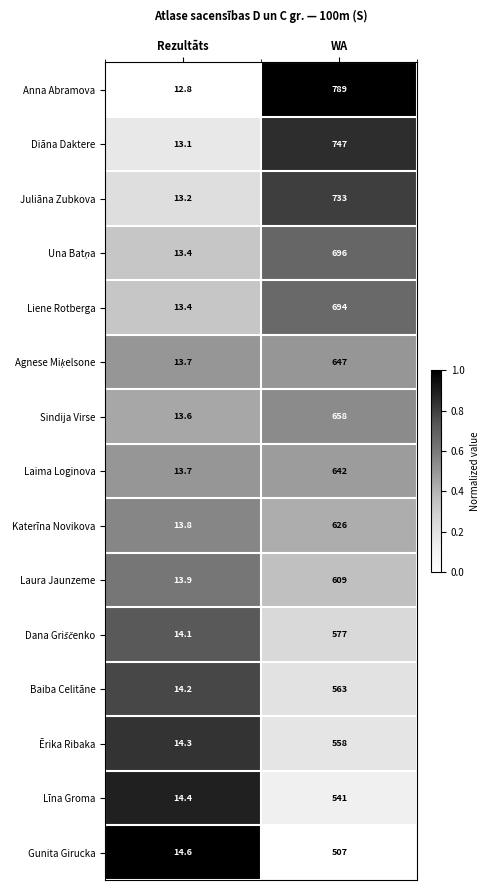

What is the difference between the maximum and minimum values in the Līna Groma series?

526.6